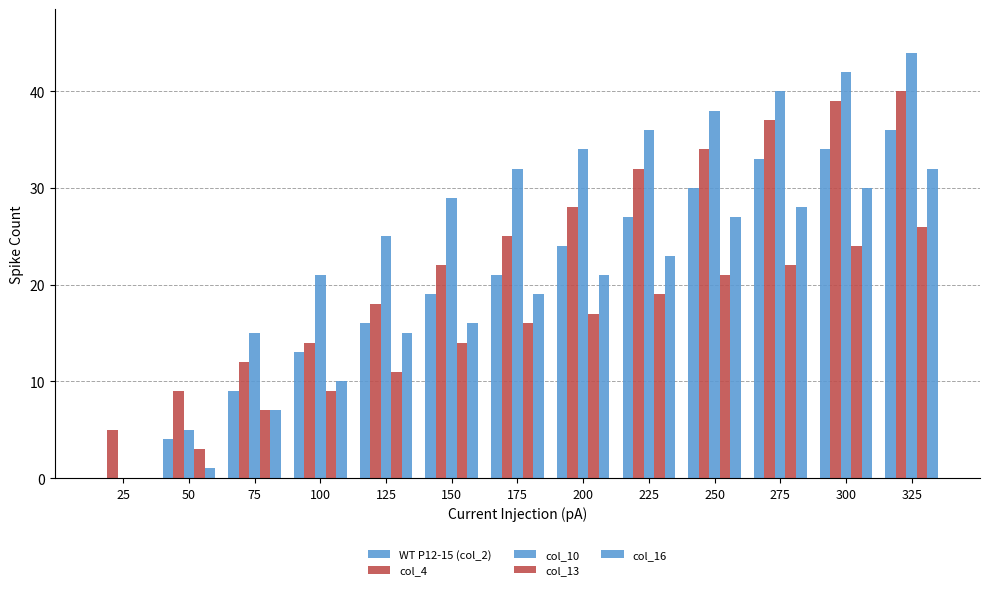

Reading right to left, extract all data points from this chart.

WT P12-15 (col_2): 325=36	300=34	275=33	250=30	225=27	200=24	175=21	150=19	125=16	100=13	75=9	50=4	25=0
col_4: 325=40	300=39	275=37	250=34	225=32	200=28	175=25	150=22	125=18	100=14	75=12	50=9	25=5
col_10: 325=44	300=42	275=40	250=38	225=36	200=34	175=32	150=29	125=25	100=21	75=15	50=5	25=0
col_13: 325=26	300=24	275=22	250=21	225=19	200=17	175=16	150=14	125=11	100=9	75=7	50=3	25=0
col_16: 325=32	300=30	275=28	250=27	225=23	200=21	175=19	150=16	125=15	100=10	75=7	50=1	25=0